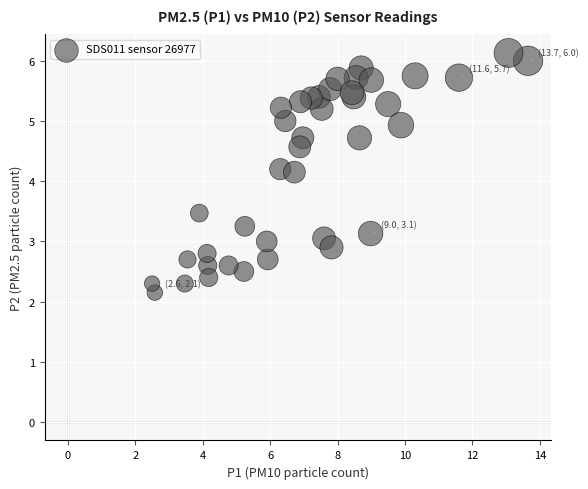

What is the range of Y values (max minus min)?

4.0